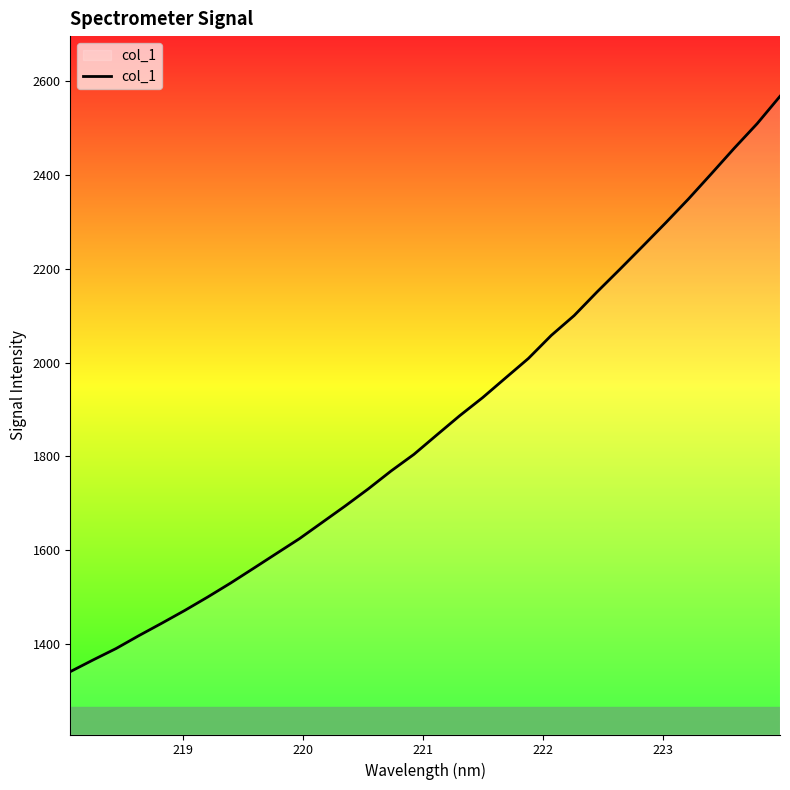

True or false: there are more than 2 points higher than both neighbors.

False